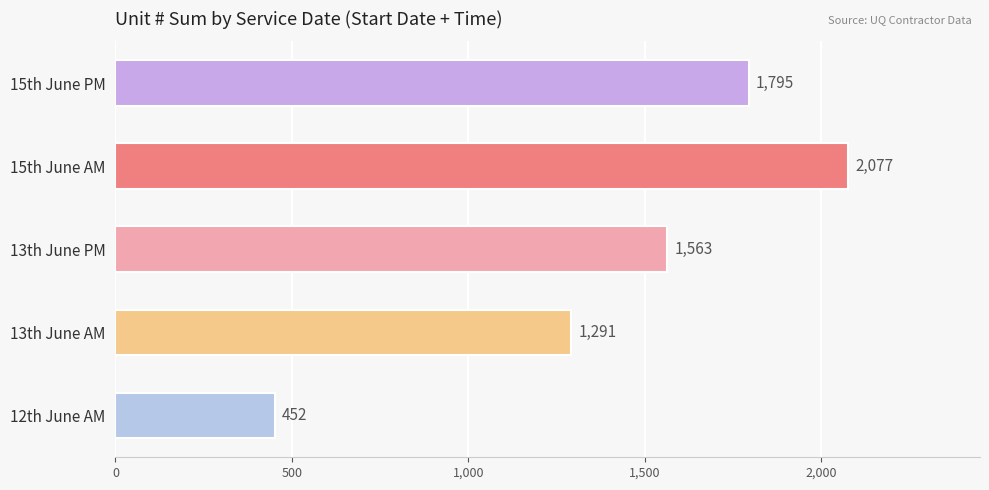

Rank the categories by value from highest to lowest.

15th June AM, 15th June PM, 13th June PM, 13th June AM, 12th June AM